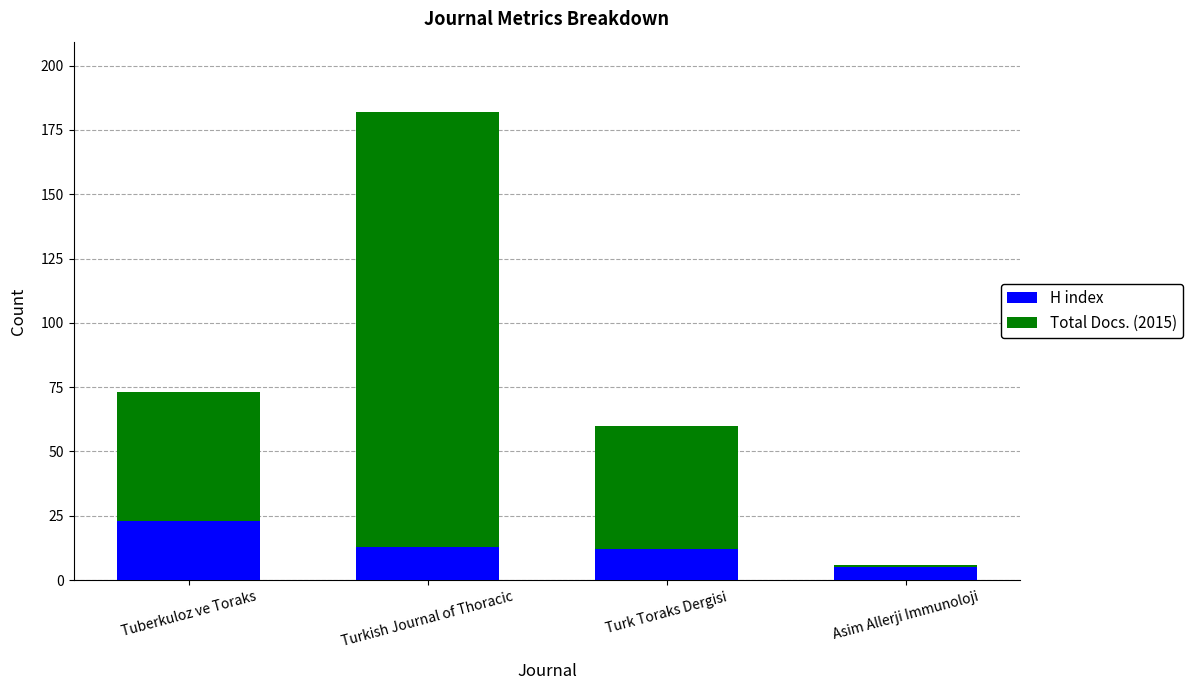

How many bars are there in total?

4